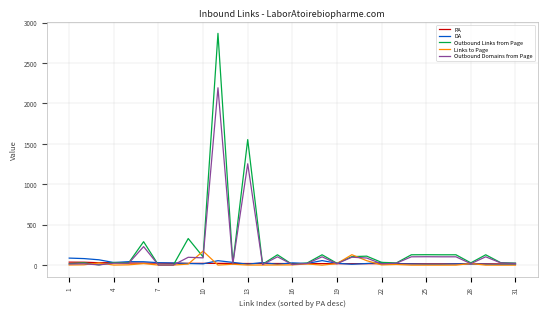

What is the maximum value shown in the chart?

2867